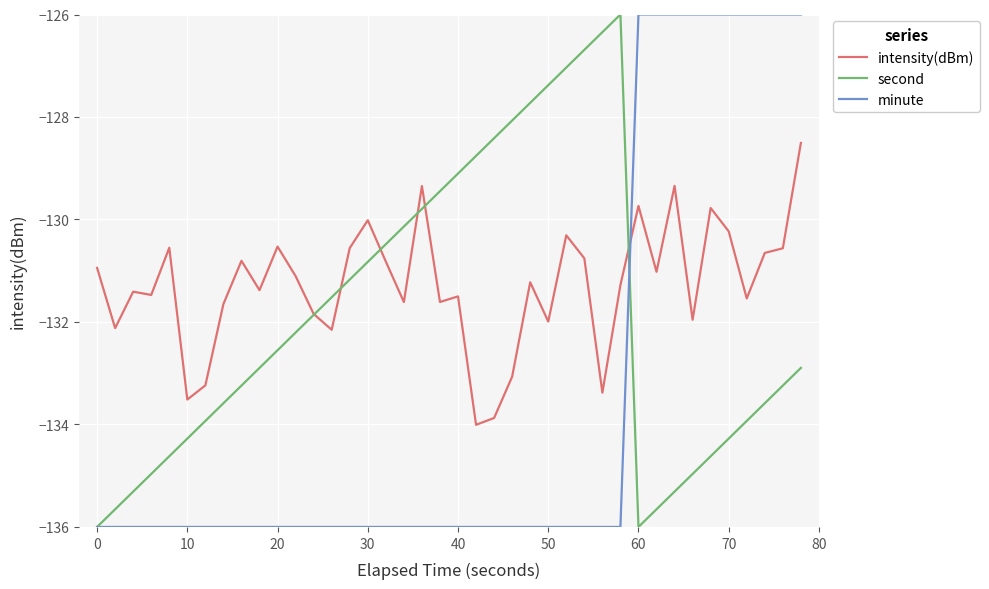

What is the lowest value of the second series?

-136.0